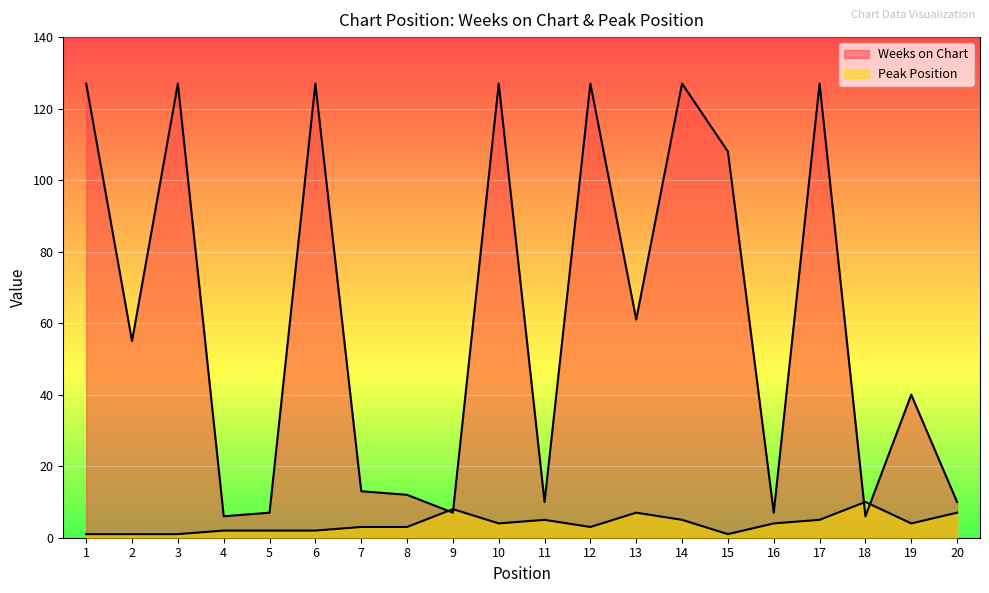

What is the sum of all Weeks on Chart values?

1231